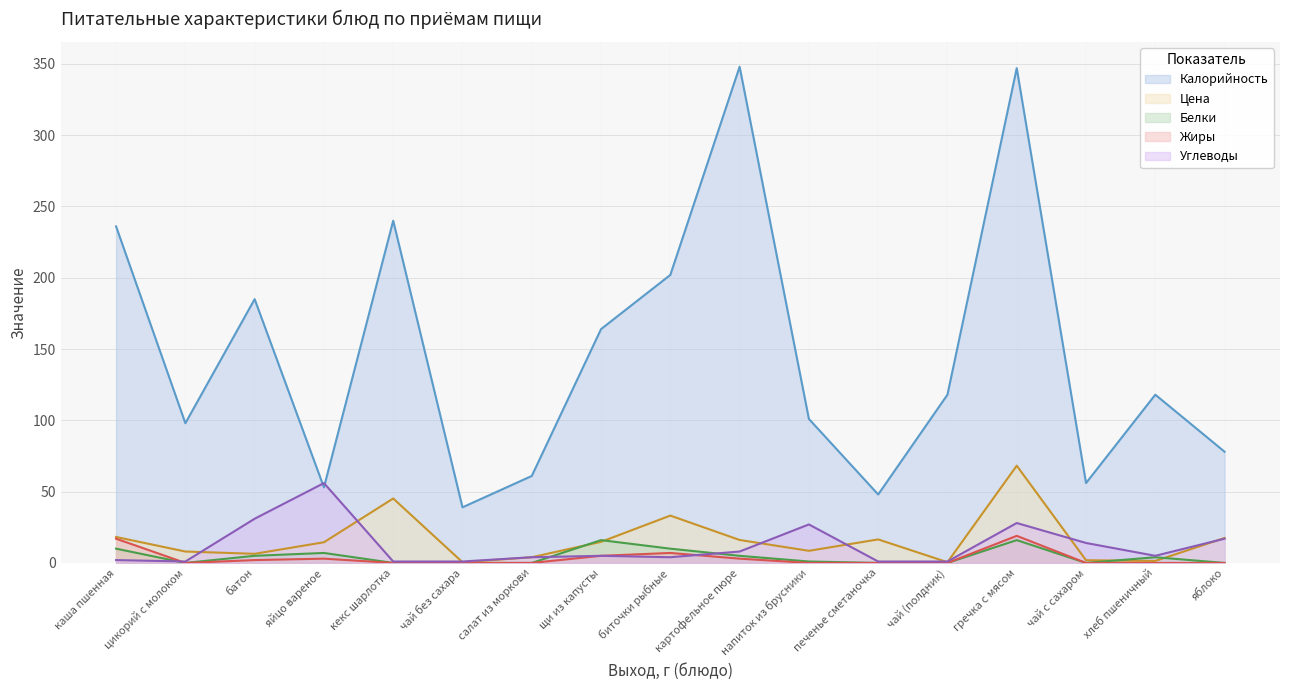

At which label does Белки reach its peak?

щи из капусты